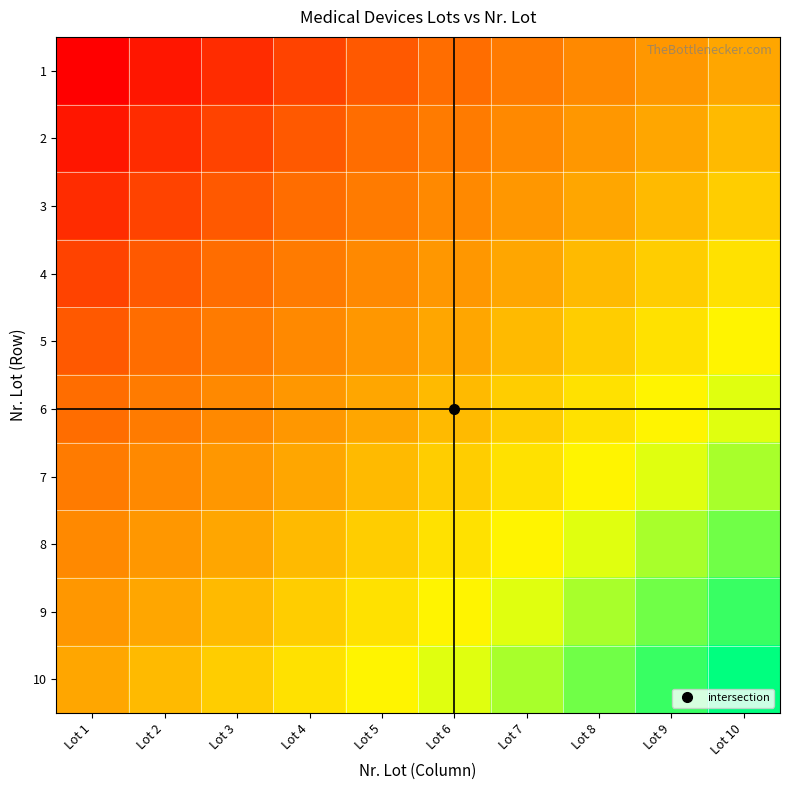

Which label corresponds to the largest value in the chart?

Lot 10